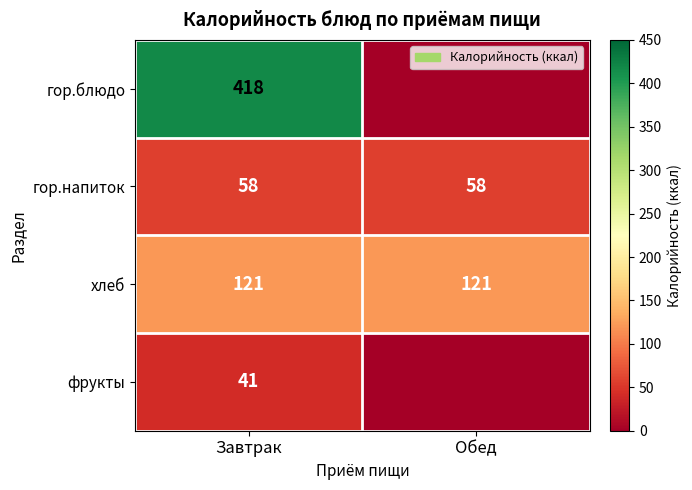

True or false: фрукты has a value of 12 at Завтрак.

False